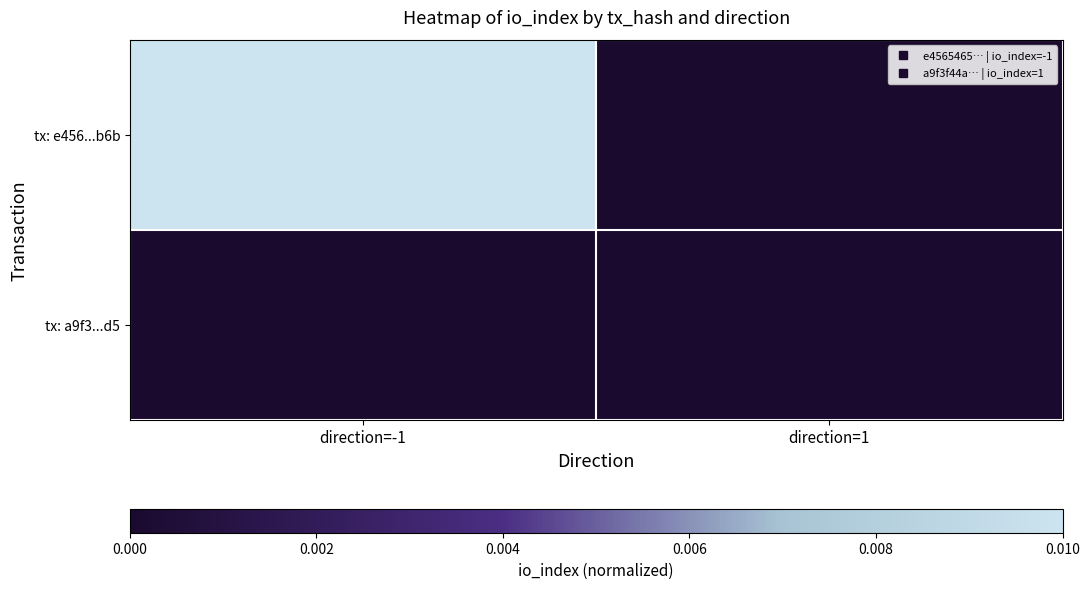

At how many categories does at least one series exceed 0?

2